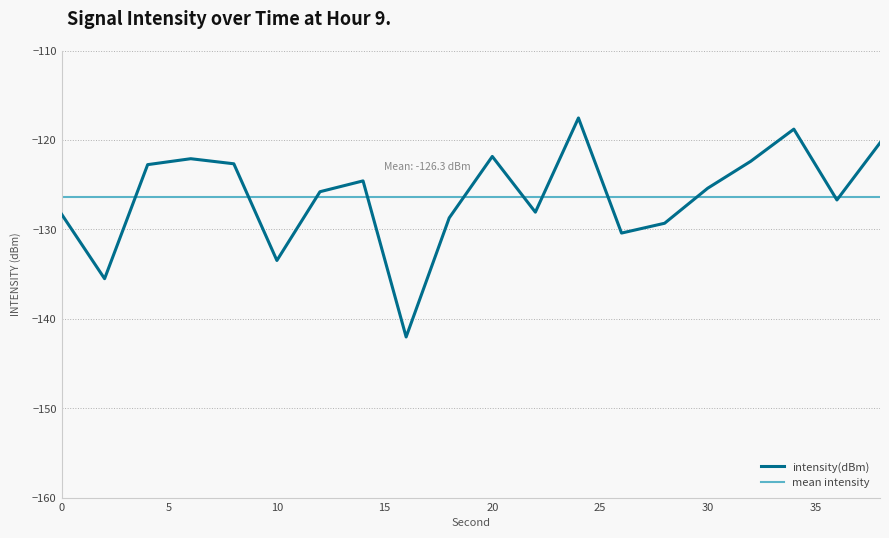

What is the maximum value for intensity(dBm)?

-117.5